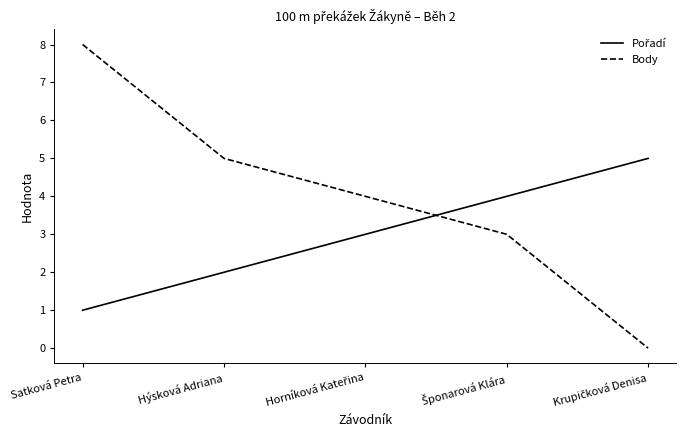

What is the difference between the highest and lowest values at Satková Petra?

7